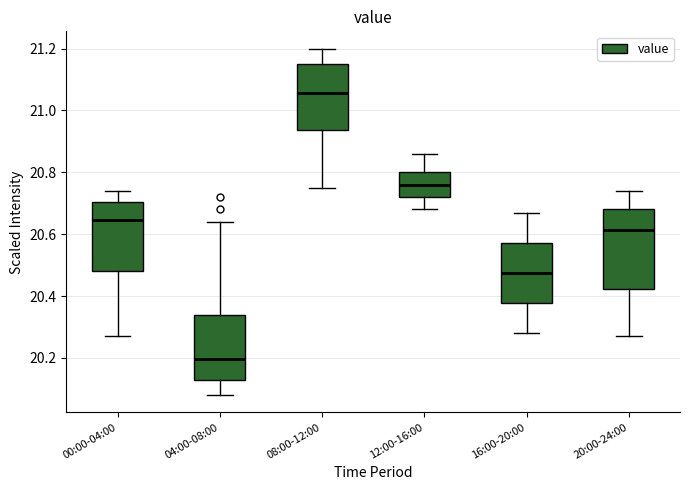

Reading left to right, transcribe this box plot: for each box, give where its median line is, the range the box spans, and where its two whiskers end, as read against the y-axis. The values are not printed on the chart, so give them approximately, as read against the axis.

00:00-04:00: median 20.64, box 20.48 to 20.70, whiskers 20.28 to 20.74
04:00-08:00: median 20.20, box 20.14 to 20.34, whiskers 20.08 to 20.64
08:00-12:00: median 21.06, box 20.94 to 21.16, whiskers 20.76 to 21.20
12:00-16:00: median 20.76, box 20.72 to 20.80, whiskers 20.68 to 20.86
16:00-20:00: median 20.48, box 20.38 to 20.58, whiskers 20.28 to 20.68
20:00-24:00: median 20.62, box 20.42 to 20.68, whiskers 20.28 to 20.74